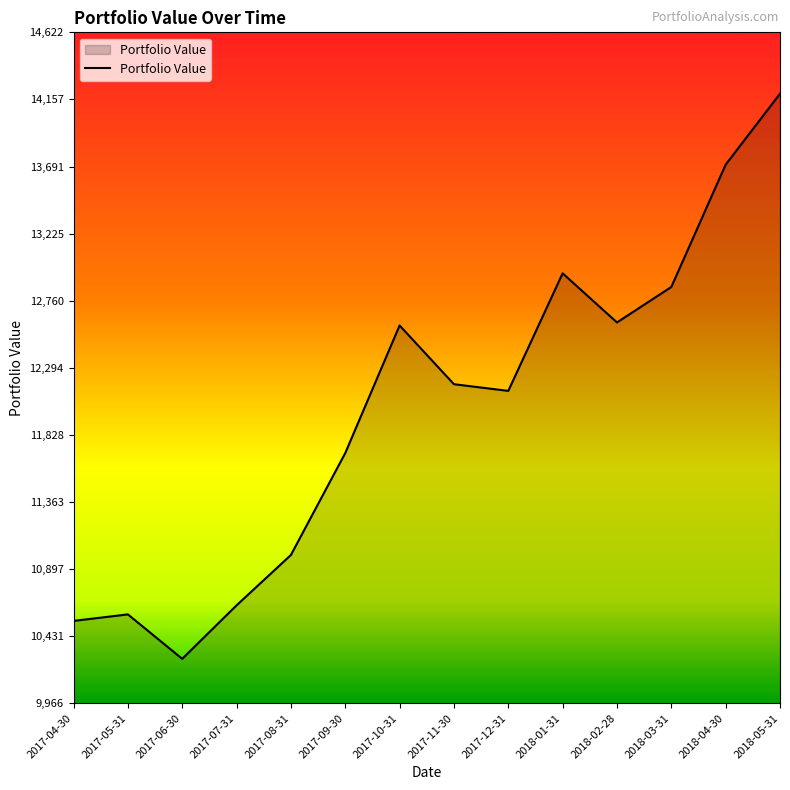

At which category does the data reach its first local valley?

2017-06-30